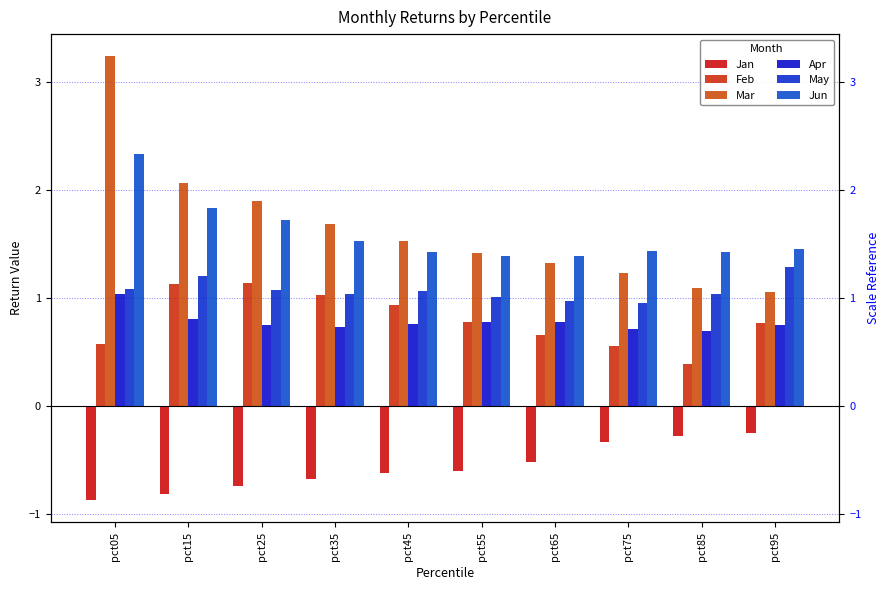

What is the average value of the Jun series?

1.6